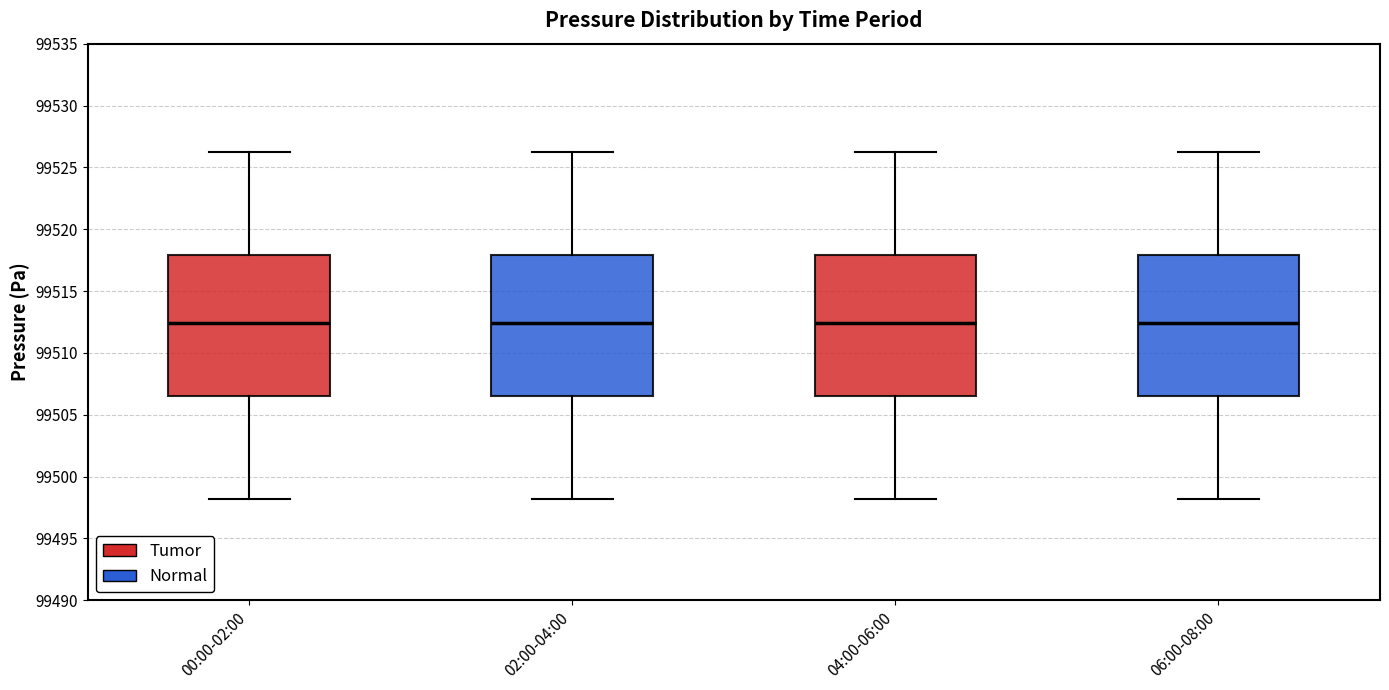

Reading left to right, transcribe this box plot: for each box, give where its median line is, the range the box spans, and where its two whiskers end, as read against the y-axis. The values are not printed on the chart, so give them approximately, as read against the axis.

00:00-02:00: median 99512.5, box 99506.5 to 99518.0, whiskers 99498.0 to 99526.5
02:00-04:00: median 99512.5, box 99506.5 to 99518.0, whiskers 99498.0 to 99526.5
04:00-06:00: median 99512.5, box 99506.5 to 99518.0, whiskers 99498.0 to 99526.5
06:00-08:00: median 99512.5, box 99506.5 to 99518.0, whiskers 99498.0 to 99526.5